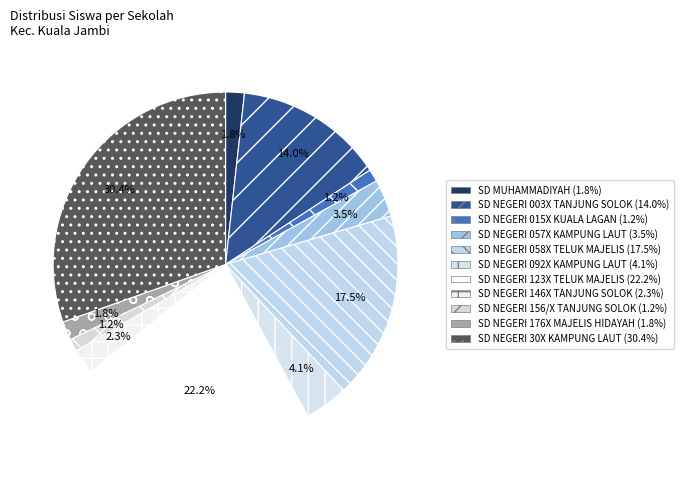

What percentage is NOT represented by SD NEGERI 156/X TANJUNG SOLOK?

98.8%